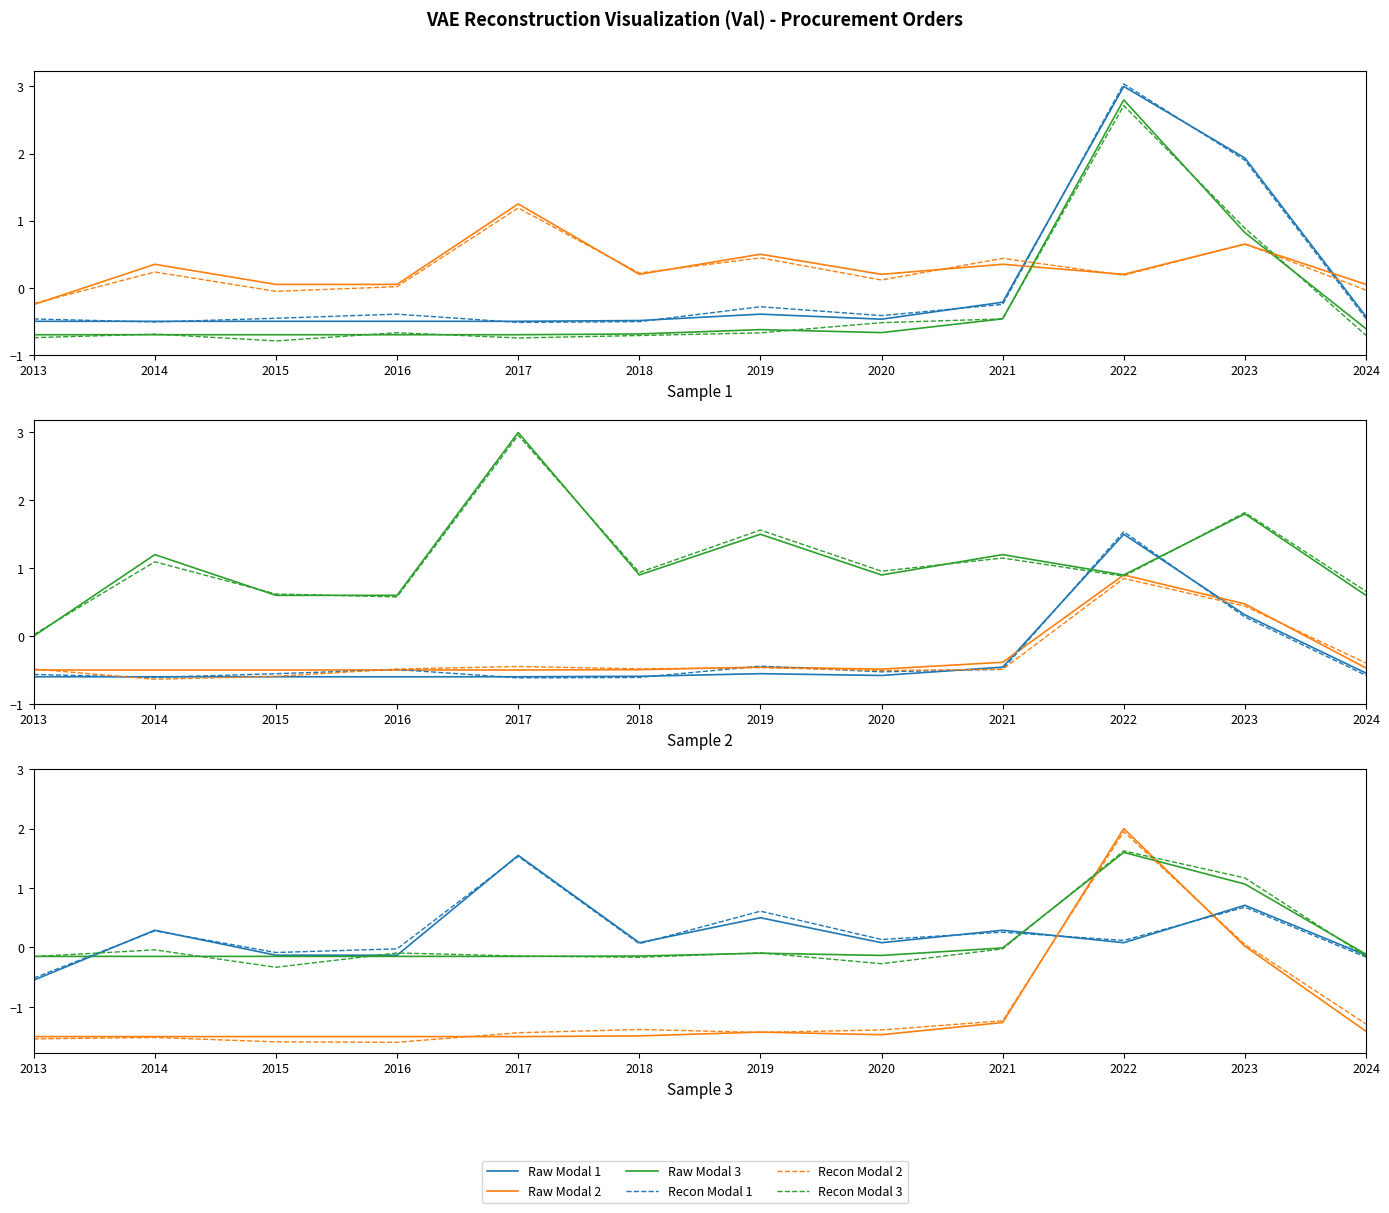

Rank the categories by Raw Modal 3 value from lowest to highest.

2013, 2014, 2015, 2016, 2017, 2018, 2020, 2024, 2019, 2021, 2023, 2022